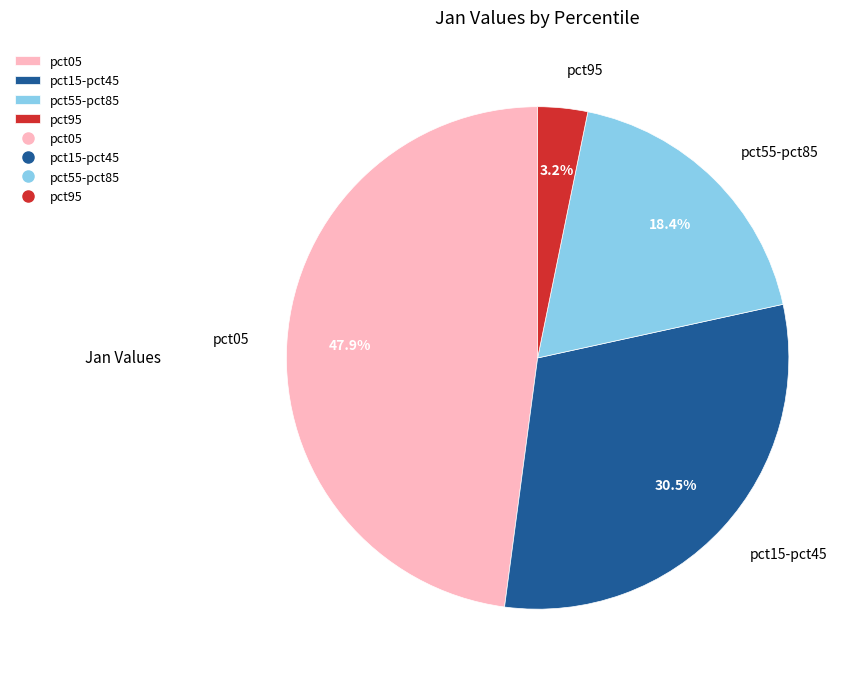

Approximately how many times larger is the value at pct15-pct45 compared to pct95?

9.5